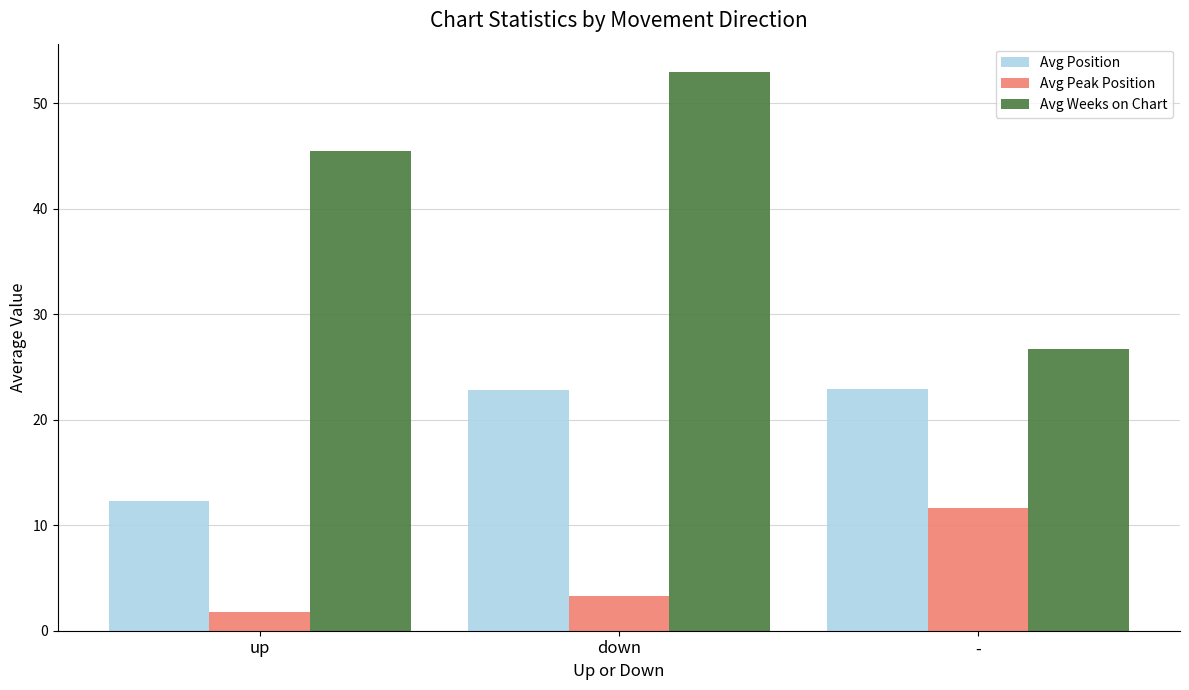

Rank the categories by Avg Weeks on Chart value from highest to lowest.

down, up, -